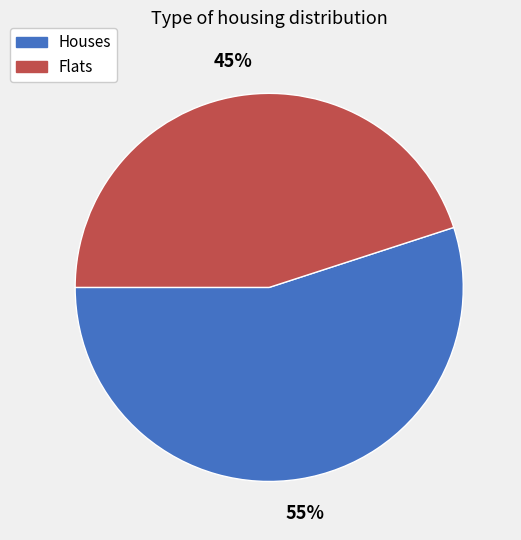

Which slice is the largest?

Houses